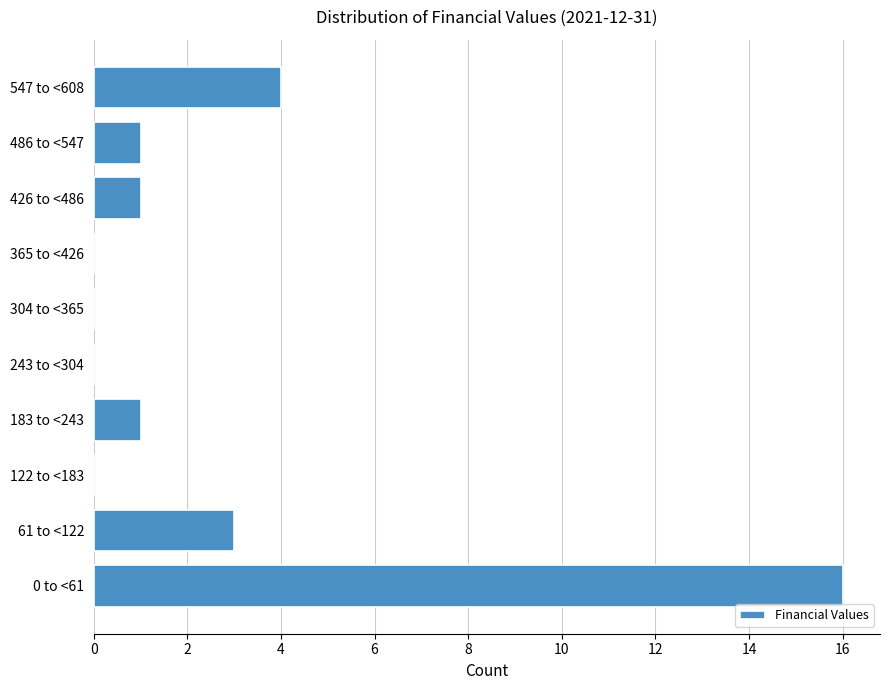

Reading bottom to top, transcribe all the data shown in this chart.

0 to <61=16	61 to <122=3	122 to <183=0	183 to <243=1	243 to <304=0	304 to <365=0	365 to <426=0	426 to <486=1	486 to <547=1	547 to <608=4